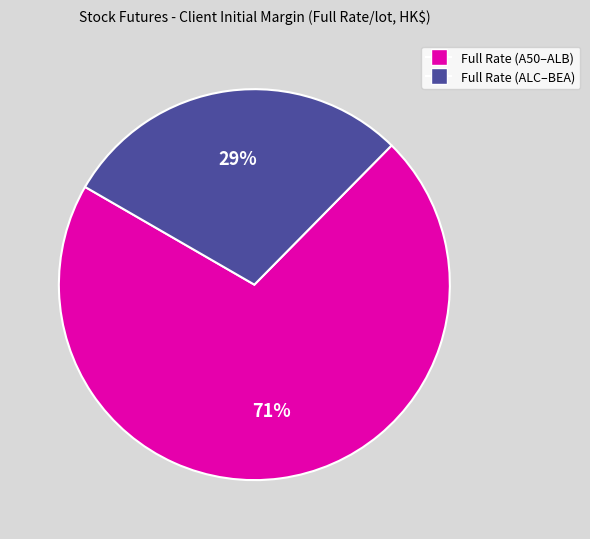

Is there any slice that represents more than half of the pie?

Yes